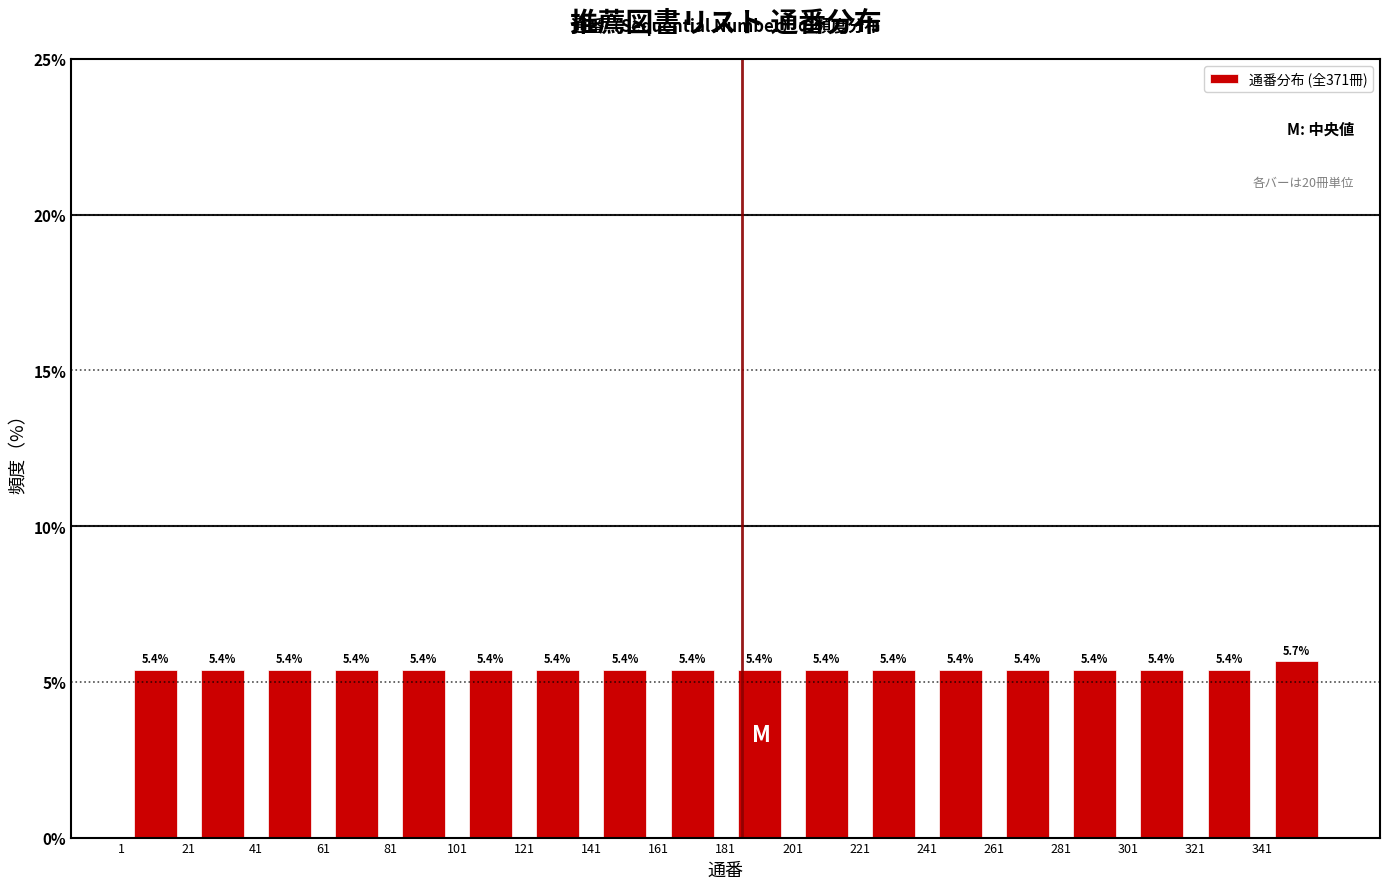

Over which range of the x-axis is the bar tallest?

341 to 361